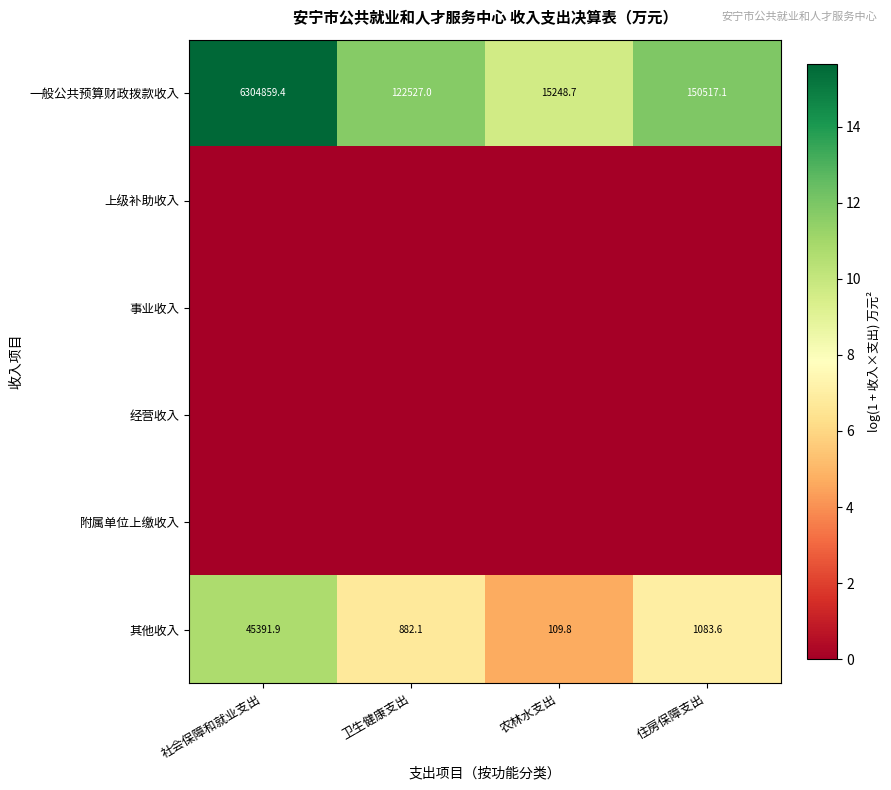

Rank the categories by 其他收入 value from highest to lowest.

社会保障和就业支出, 住房保障支出, 卫生健康支出, 农林水支出